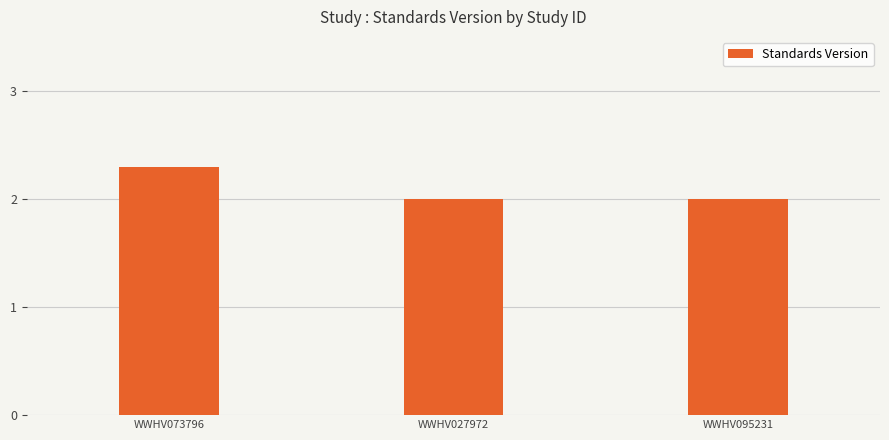

What position from the right is WWHV095231?

1